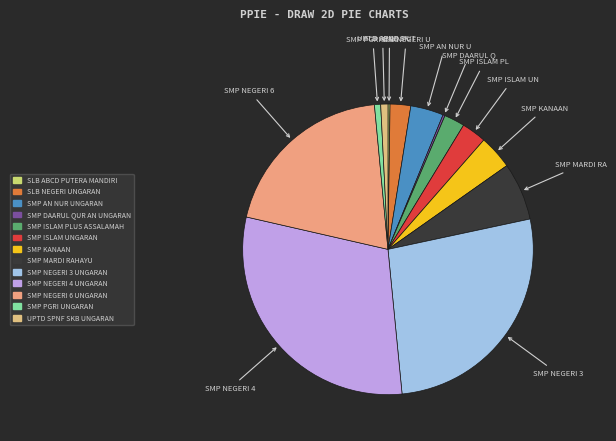

Between SMP MARDI RAHAYU and SMP ISLAM UNGARAN, which is larger?

SMP MARDI RAHAYU